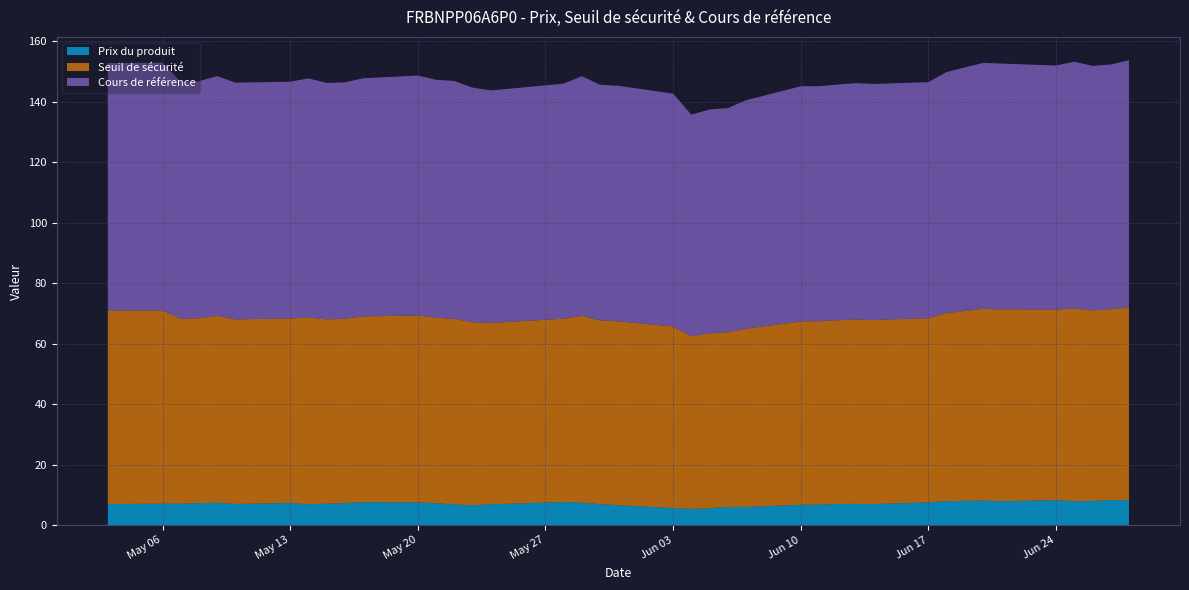

Reading left to right, transcribe all the data shown in this chart.

Prix du produit: 2024-06-28=8.2	2024-06-27=8.3	2024-06-26=8.0	2024-06-25=7.9	2024-06-24=8.3	2024-06-21=7.9	2024-06-20=8.1	2024-06-18=7.9	2024-06-17=7.5	2024-06-14=6.9	2024-06-13=7.0	2024-06-12=7.0	2024-06-11=6.8	2024-06-10=6.7	2024-06-07=6.0	2024-06-06=6.0	2024-06-05=5.6	2024-06-04=5.3	2024-06-03=5.6	2024-05-31=6.6	2024-05-30=6.9	2024-05-29=7.4	2024-05-28=7.6	2024-05-24=6.9	2024-05-23=6.6	2024-05-22=6.8	2024-05-21=7.2	2024-05-20=7.5	2024-05-17=7.6	2024-05-16=7.3	2024-05-15=7.1	2024-05-14=6.9	2024-05-13=7.3	2024-05-10=7.0	2024-05-09=7.4	2024-05-08=7.3	2024-05-07=7.0	2024-05-06=7.1	2024-05-03=7.0
Seuil de sécurité: 2024-06-28=63.8	2024-06-27=63.1	2024-06-26=63.0	2024-06-25=63.7	2024-06-24=63.0	2024-06-21=63.4	2024-06-20=63.4	2024-06-18=62.2	2024-06-17=60.9	2024-06-14=60.9	2024-06-13=61.0	2024-06-12=60.8	2024-06-11=60.6	2024-06-10=60.6	2024-06-07=58.9	2024-06-06=57.8	2024-06-05=57.8	2024-06-04=57.1	2024-06-03=60.1	2024-05-31=60.8	2024-05-30=60.8	2024-05-29=61.8	2024-05-28=60.6	2024-05-24=60.0	2024-05-23=60.5	2024-05-22=61.4	2024-05-21=61.4	2024-05-20=61.9	2024-05-17=61.4	2024-05-16=61.0	2024-05-15=61.0	2024-05-14=61.7	2024-05-13=61.0	2024-05-10=61.0	2024-05-09=61.8	2024-05-08=61.1	2024-05-07=61.1	2024-05-06=63.9	2024-05-03=63.9
Cours de référence: 2024-06-28=81.7	2024-06-27=80.9	2024-06-26=80.8	2024-06-25=81.6	2024-06-24=80.7	2024-06-21=81.3	2024-06-20=81.3	2024-06-18=79.7	2024-06-17=78.0	2024-06-14=78.0	2024-06-13=78.2	2024-06-12=77.9	2024-06-11=77.7	2024-06-10=77.7	2024-06-07=75.5	2024-06-06=74.1	2024-06-05=74.1	2024-06-04=73.2	2024-06-03=77.0	2024-05-31=77.9	2024-05-30=77.9	2024-05-29=79.2	2024-05-28=77.7	2024-05-24=76.9	2024-05-23=77.6	2024-05-22=78.7	2024-05-21=78.7	2024-05-20=79.3	2024-05-17=78.7	2024-05-16=78.2	2024-05-15=78.2	2024-05-14=79.1	2024-05-13=78.3	2024-05-10=78.3	2024-05-09=79.3	2024-05-08=78.4	2024-05-07=78.4	2024-05-06=81.9	2024-05-03=81.9